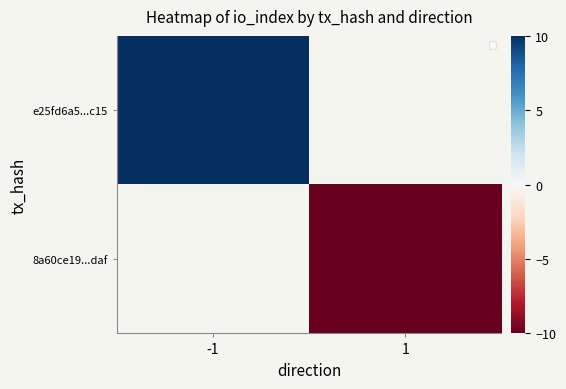

The value of e25fd6a5...c15 at -1 is 3.0. True or false?

False